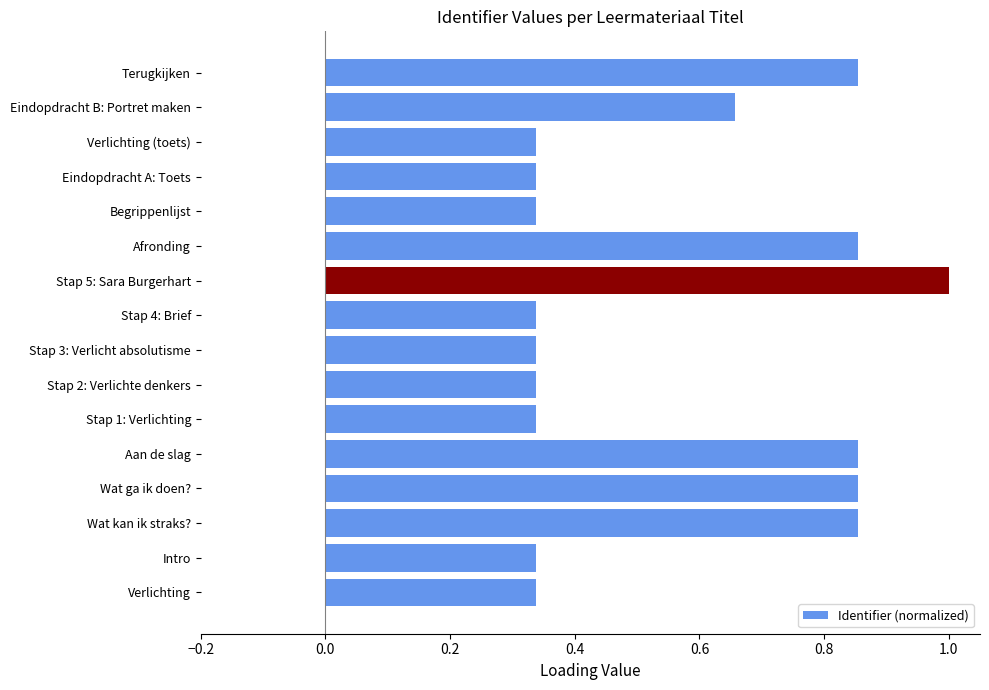

What is the maximum value shown in the chart?

1.0